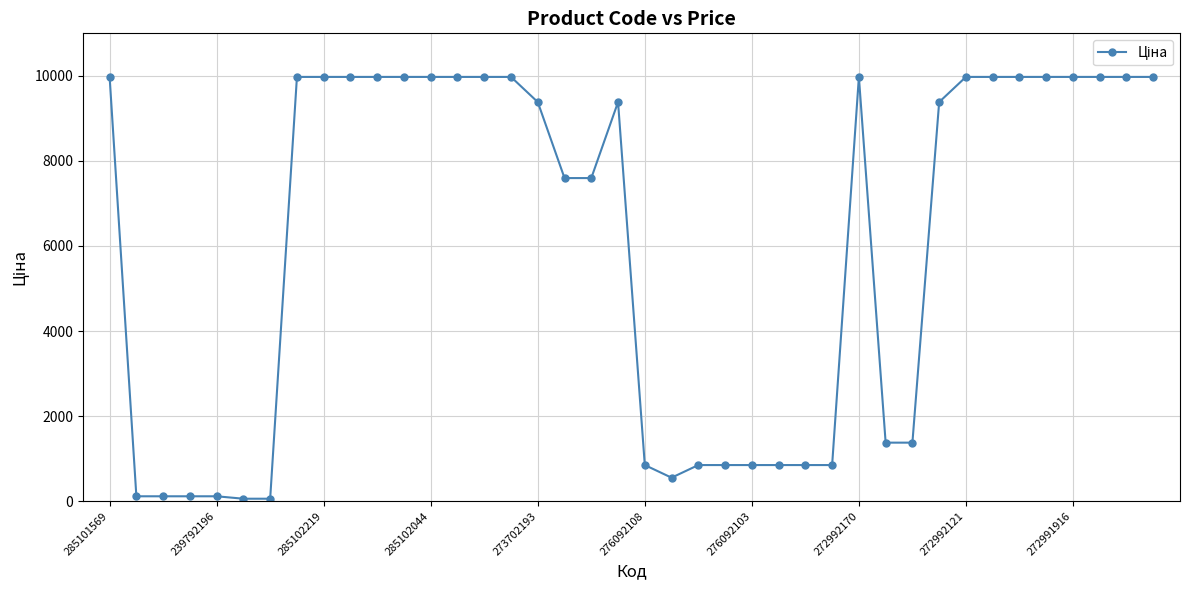

What is the maximum value shown in the chart?

9975.0